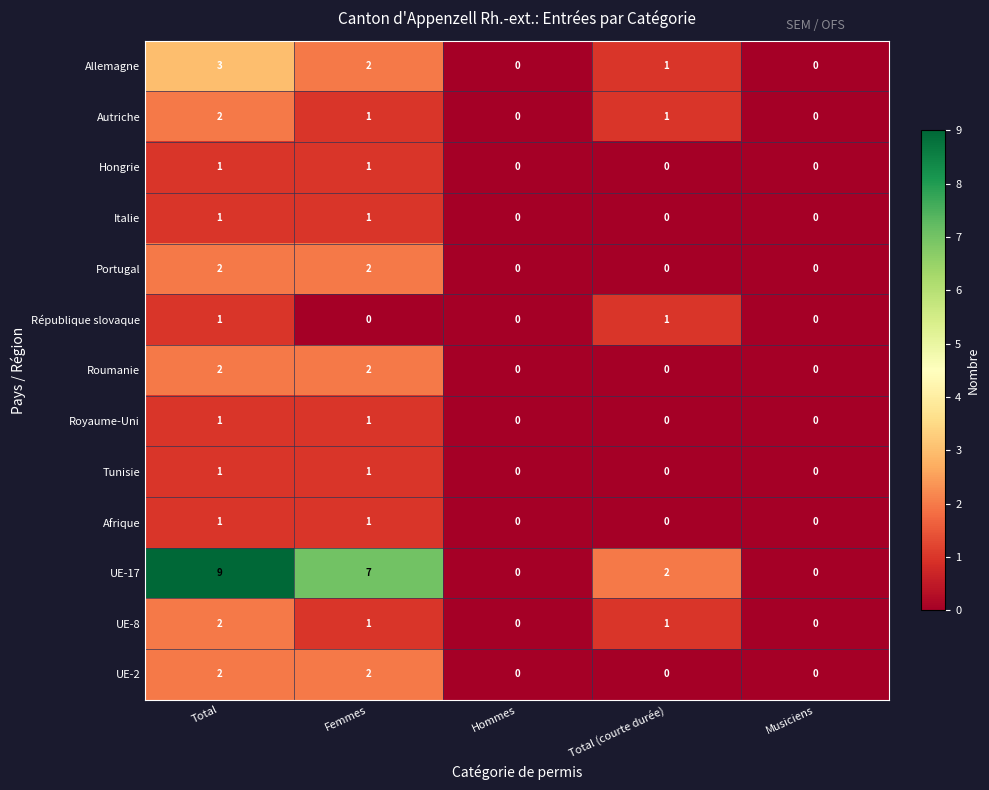

Which series has the largest range (max minus min)?

UE-17